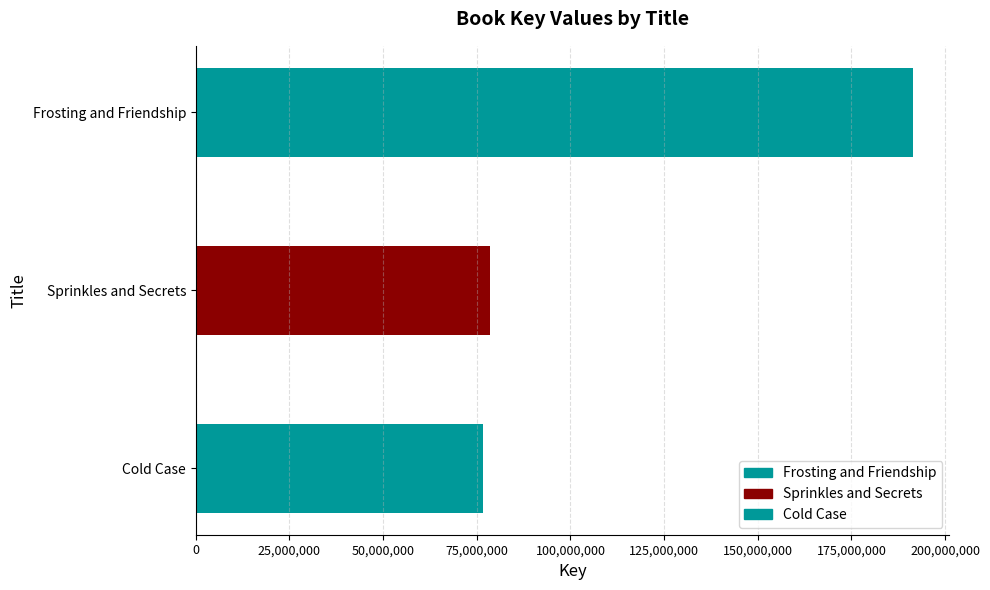

What is the average value?

115642214